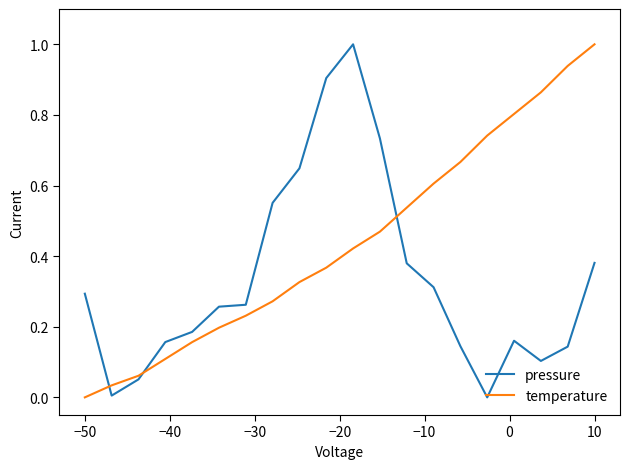

Which series has the largest total across all categories?

temperature